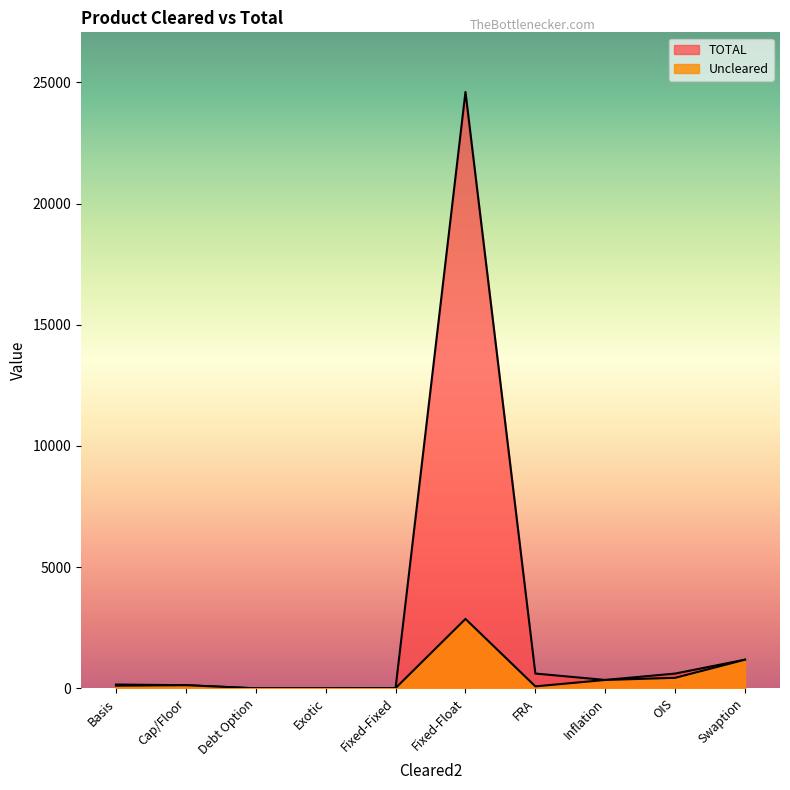

Which series has the largest total across all categories?

TOTAL